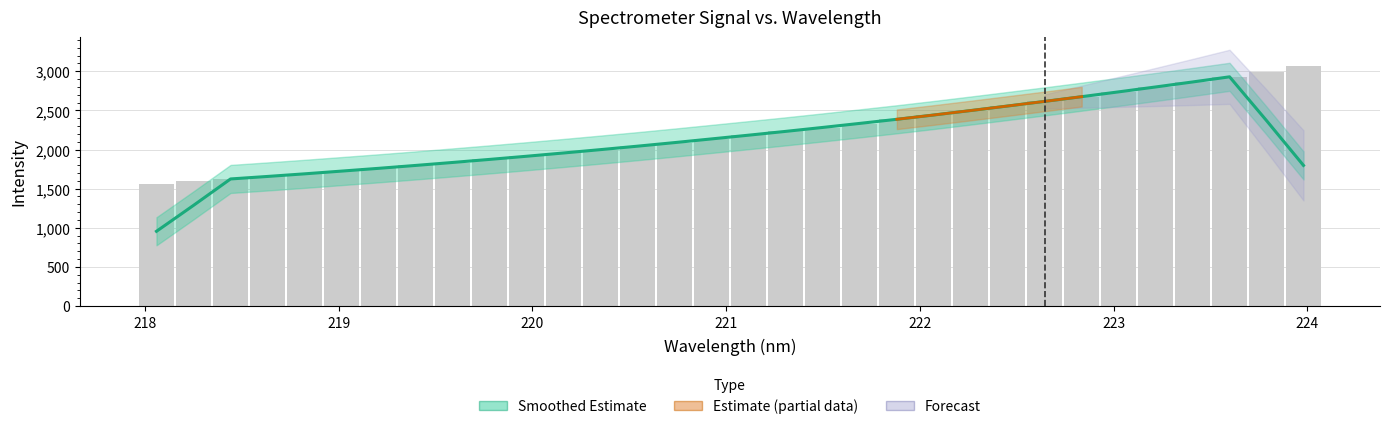

What is the minimum value shown in the chart?

955.2